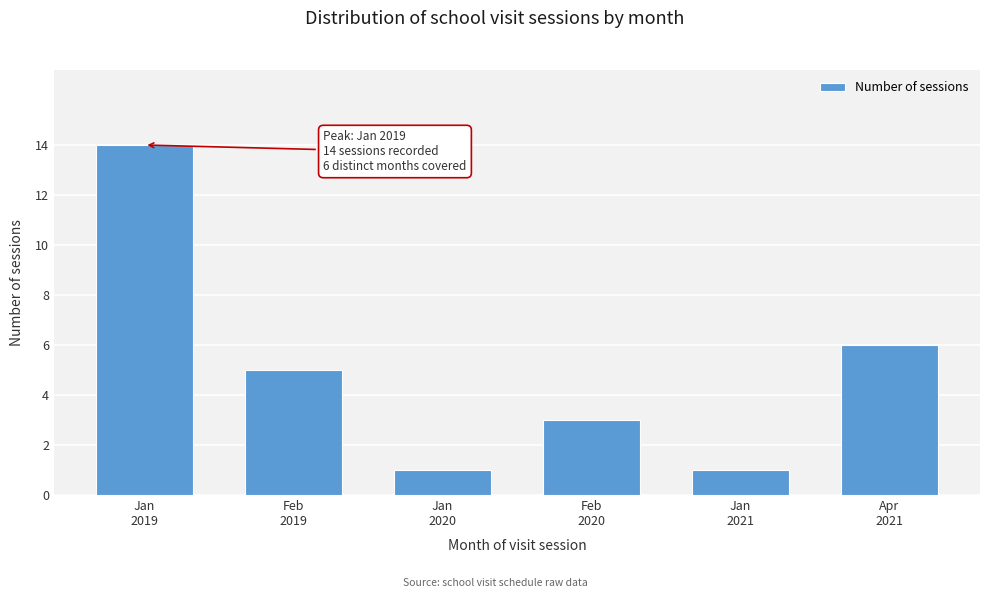

Reading right to left, transcribe all the data shown in this chart.

6	1	3	1	5	14